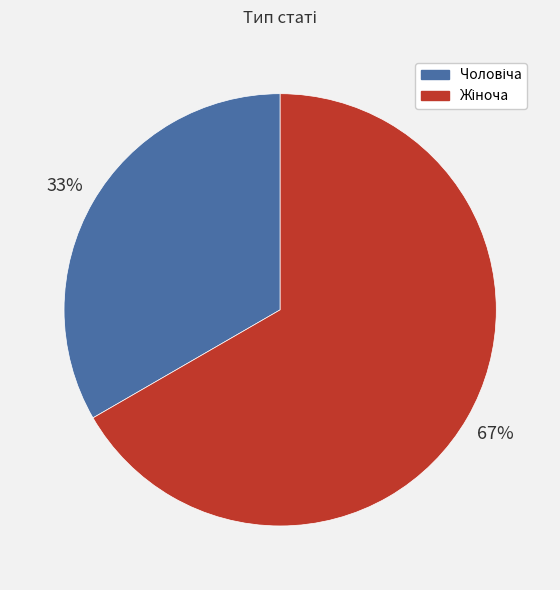

Is there any slice that represents more than half of the pie?

Yes